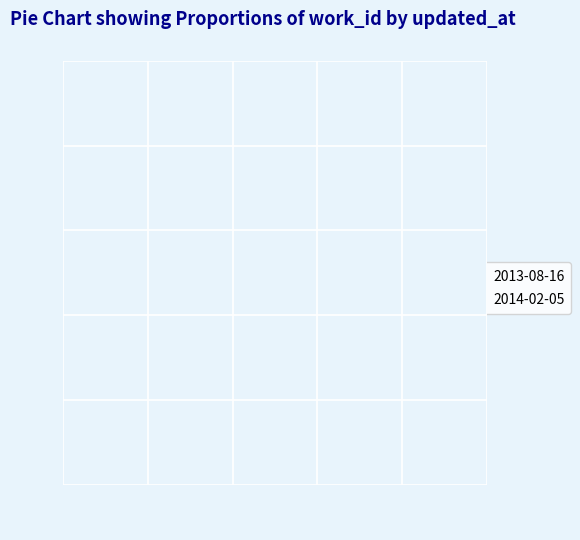

Which category has the smallest portion of the pie?

2013-08-16